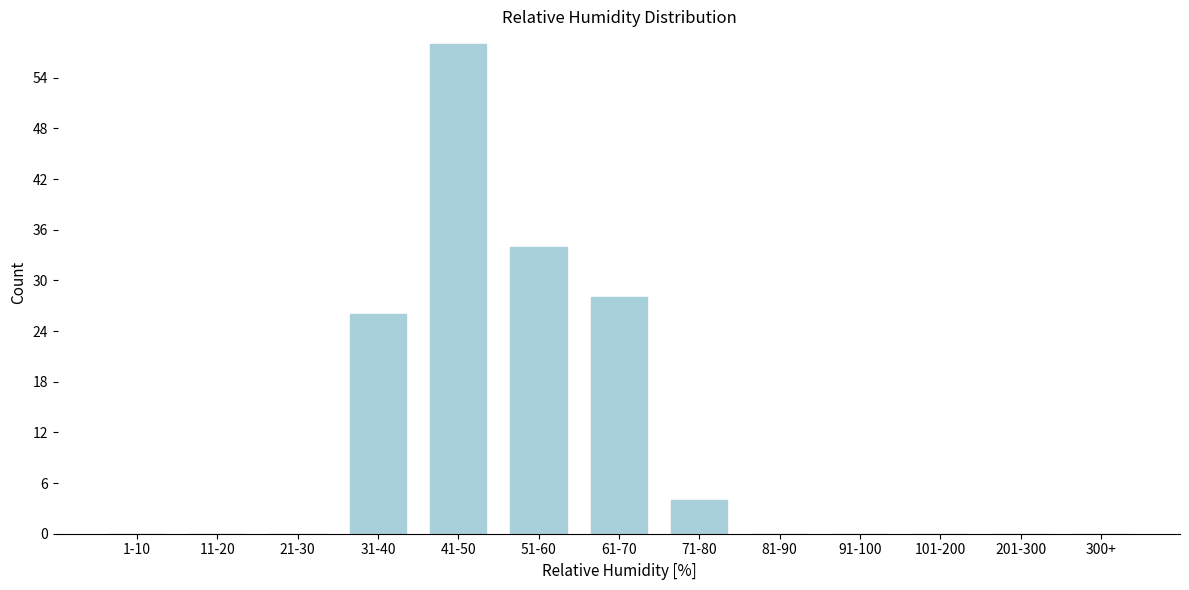

Reading left to right, list all the values displayed in this chart.

1-10=0	11-20=0	21-30=0	31-40=26	41-50=58	51-60=34	61-70=28	71-80=4	81-90=0	91-100=0	101-200=0	201-300=0	300+=0